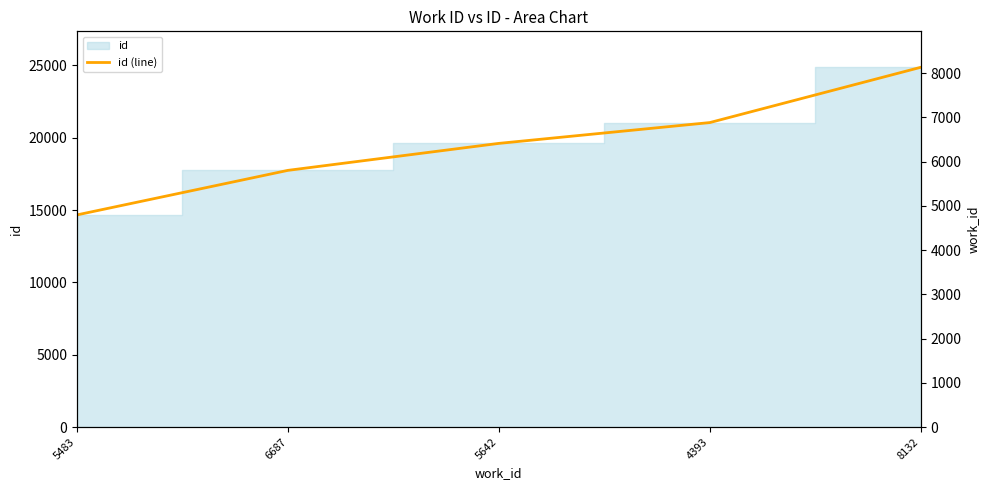

Is it true that the value at 4393 is 21053?

True